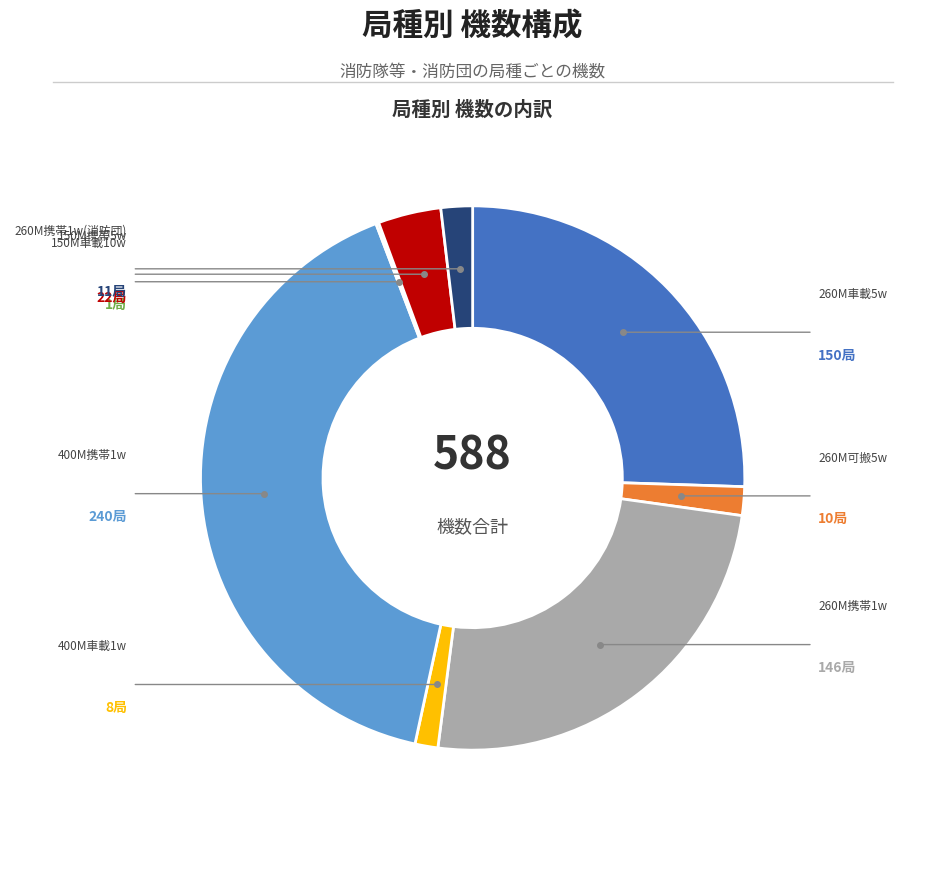

Is there a majority slice in this chart?

No